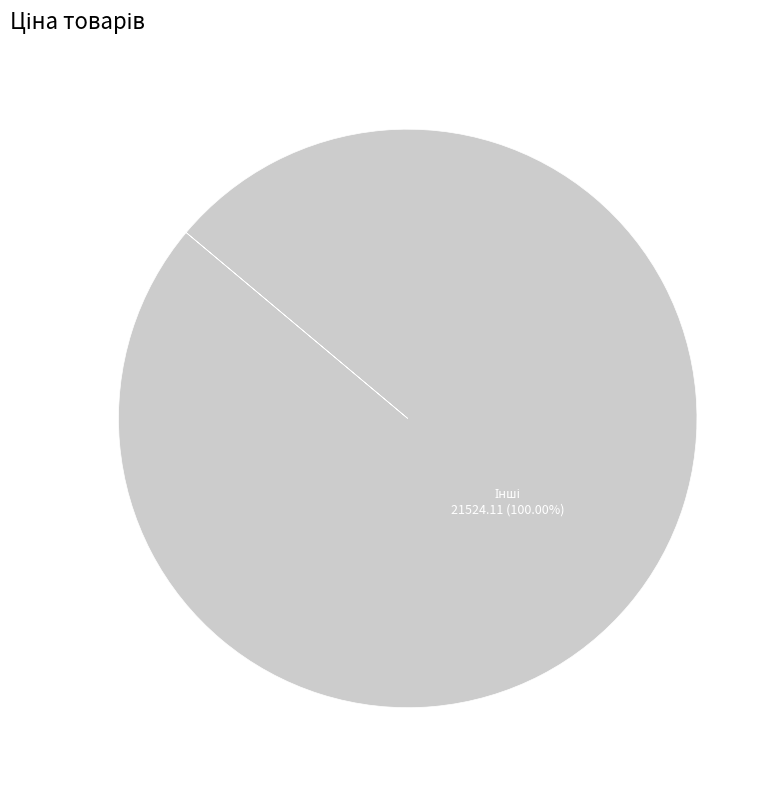

Is there any slice that represents more than half of the pie?

Yes